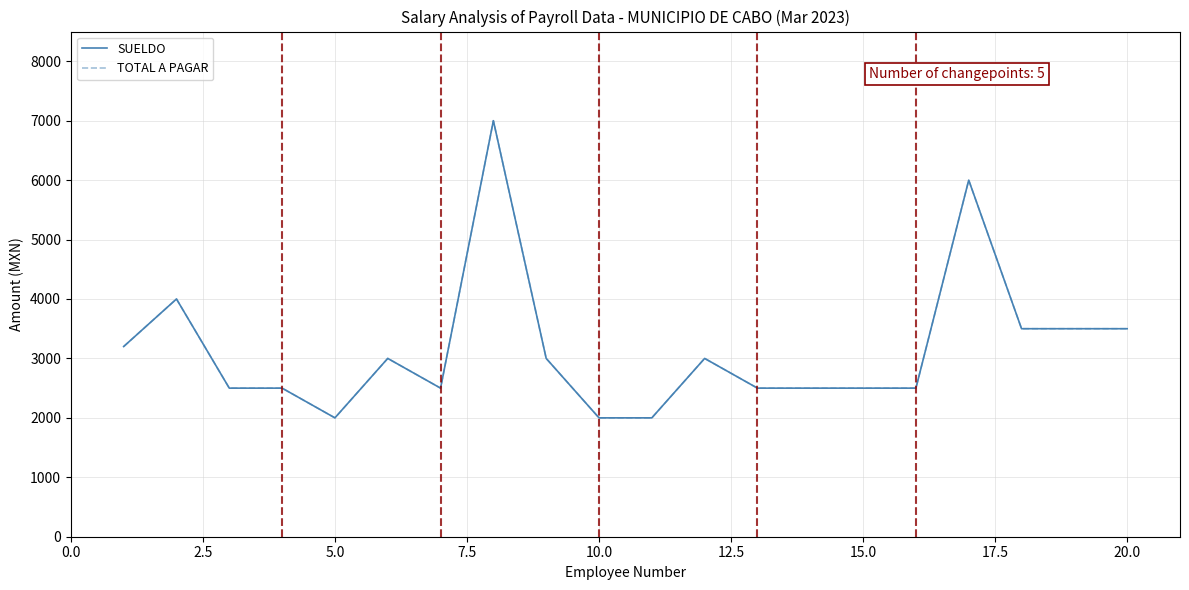

Reading right to left, list all the values displayed in this chart.

SUELDO: 3500	3500	3500	6000	2500	2500	2500	2500	3000	2000	2000	3000	7000	2500	3000	2000	2500	2500	4000	3200
TOTAL A PAGAR: 3500	3500	3500	6000	2500	2500	2500	2500	3000	2000	2000	3000	7000	2500	3000	2000	2500	2500	4000	3200